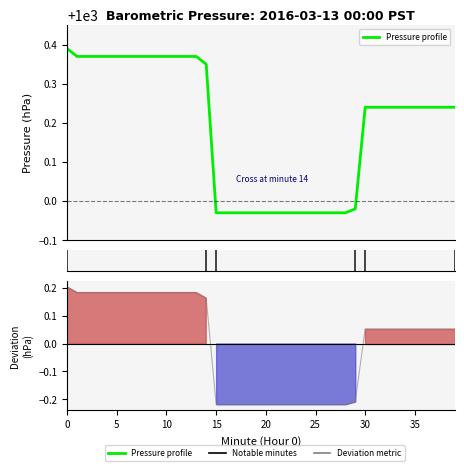

At which label is the value closest to 1000?

29